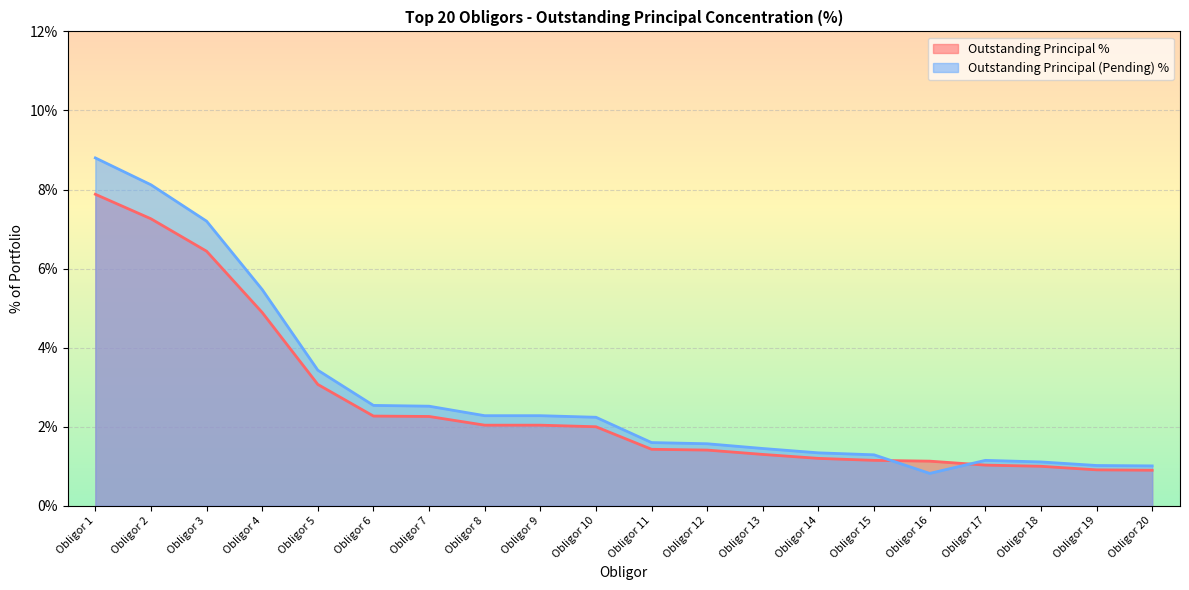

Reading right to left, what are all the values shown in this chart?

Outstanding Principal %: Obligor 20=0.9	Obligor 19=0.9	Obligor 18=1.0	Obligor 17=1.0	Obligor 16=1.1	Obligor 15=1.1	Obligor 14=1.2	Obligor 13=1.3	Obligor 12=1.4	Obligor 11=1.4	Obligor 10=2.0	Obligor 9=2.0	Obligor 8=2.0	Obligor 7=2.3	Obligor 6=2.3	Obligor 5=3.1	Obligor 4=4.9	Obligor 3=6.4	Obligor 2=7.3	Obligor 1=7.9
Outstanding Principal (Pending) %: Obligor 20=1.0	Obligor 19=1.0	Obligor 18=1.1	Obligor 17=1.1	Obligor 16=0.8	Obligor 15=1.3	Obligor 14=1.3	Obligor 13=1.4	Obligor 12=1.6	Obligor 11=1.6	Obligor 10=2.2	Obligor 9=2.3	Obligor 8=2.3	Obligor 7=2.5	Obligor 6=2.5	Obligor 5=3.4	Obligor 4=5.5	Obligor 3=7.2	Obligor 2=8.1	Obligor 1=8.8